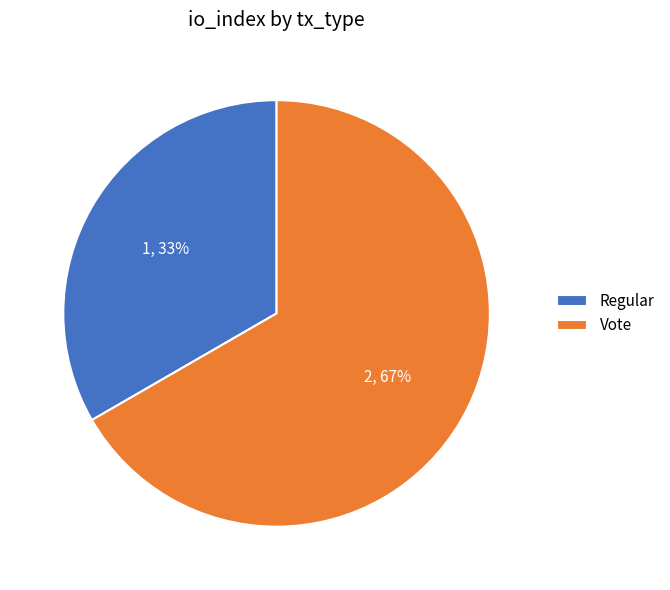

How many slices are in this pie chart?

2